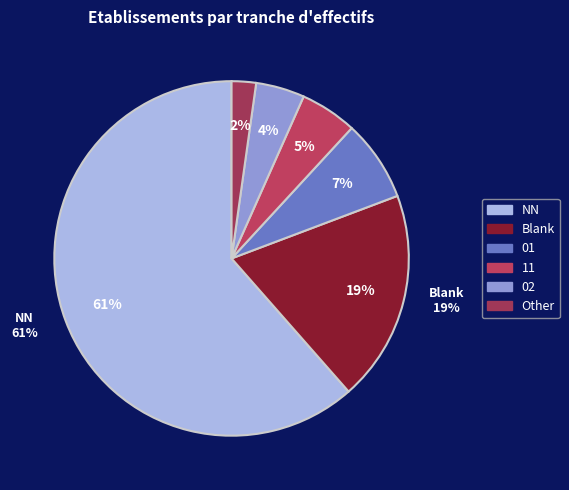

True or false:  accounts for 27% of the total.

False